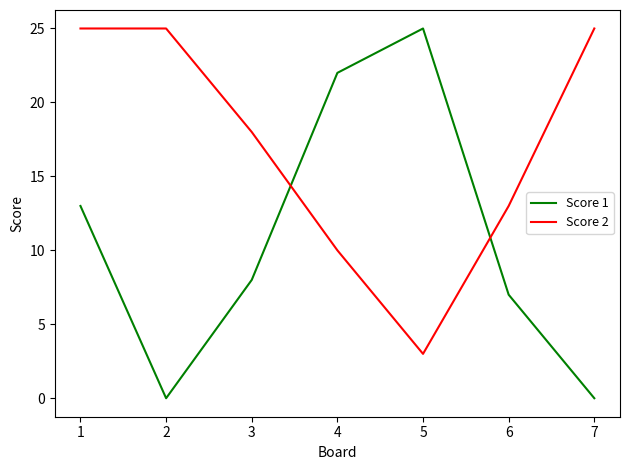

What is the sum of the Score 1 values at 5 and 4?

47